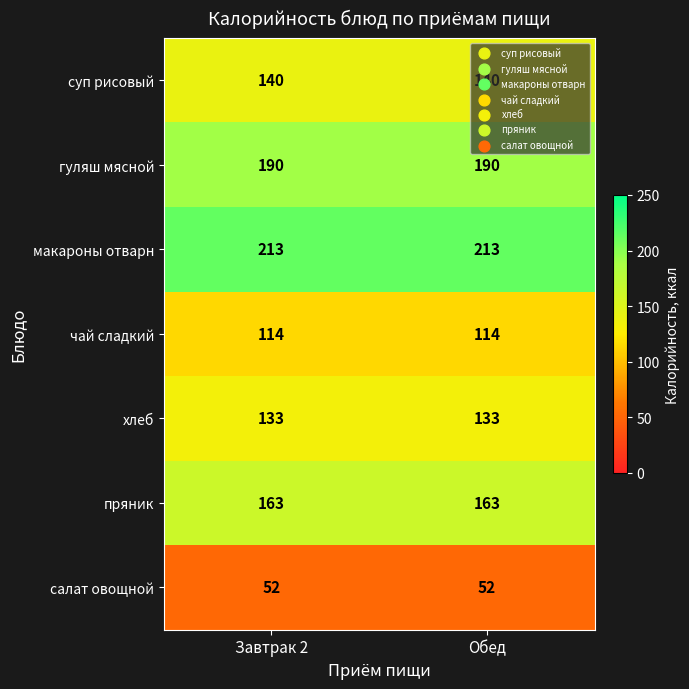

What is the difference between the highest and lowest values at Обед?

161